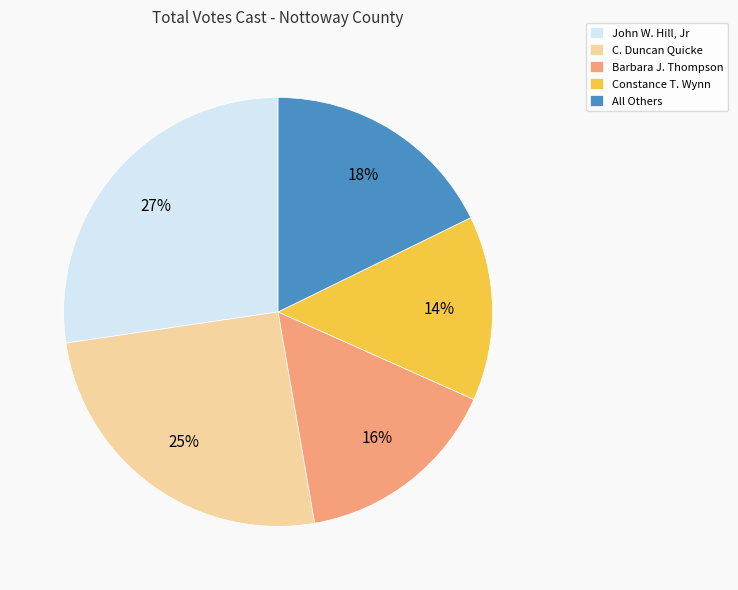

Rank the categories by value from highest to lowest.

John W. Hill, Jr, C. Duncan Quicke, All Others, Barbara J. Thompson, Constance T. Wynn